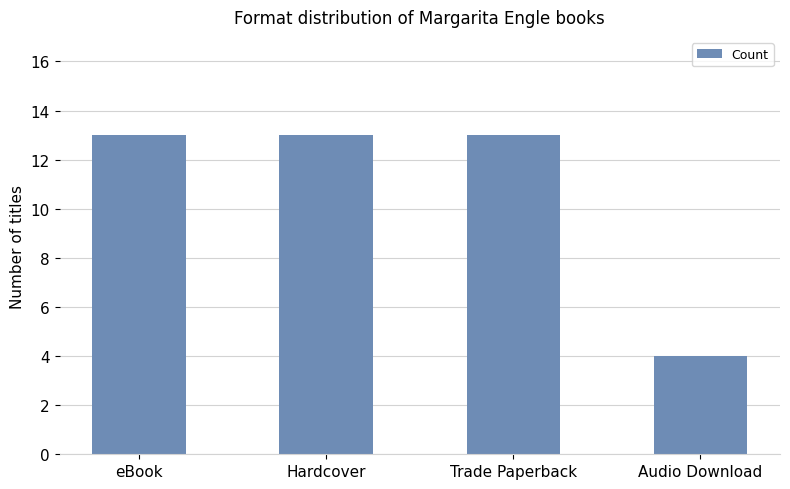

How many bars are there in total?

4